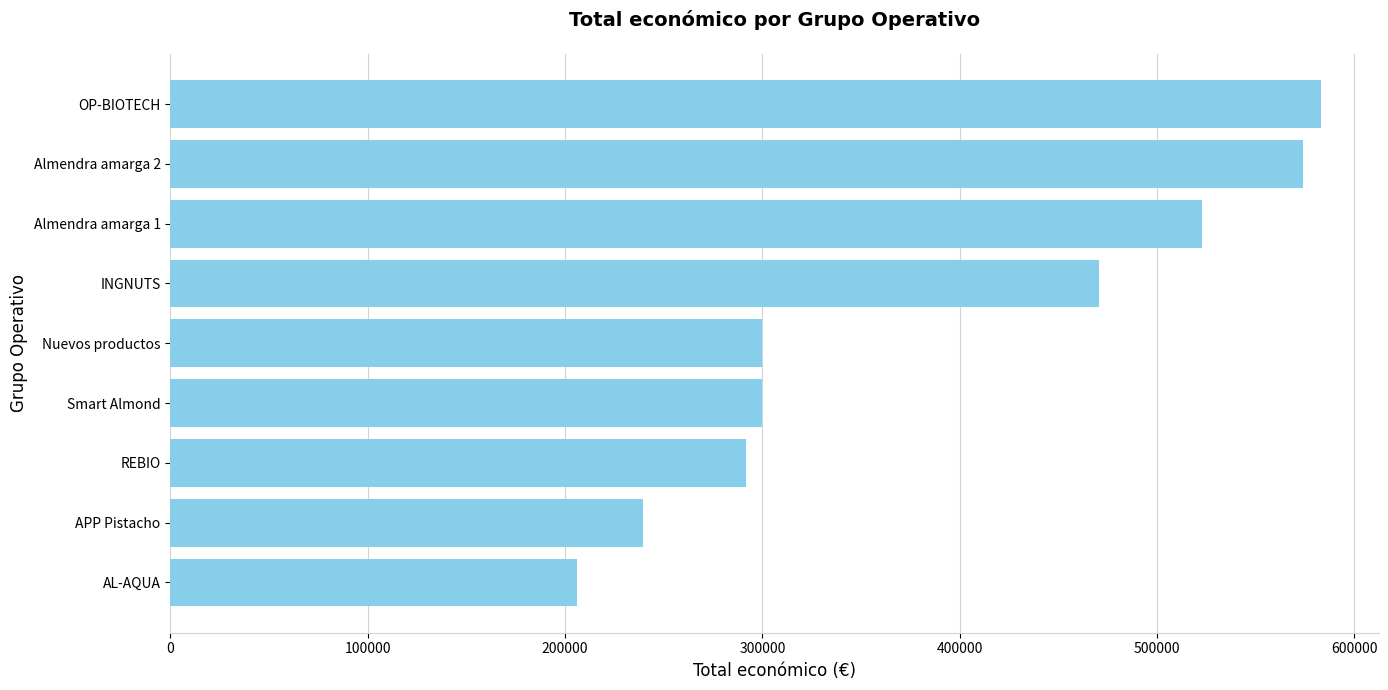

Between Almendra amarga 2 and Nuevos productos, which is larger?

Almendra amarga 2